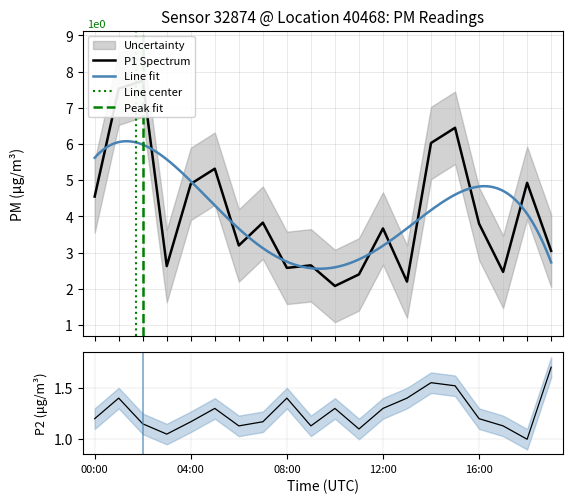

What is the label of the 20th point from the right?

00:00